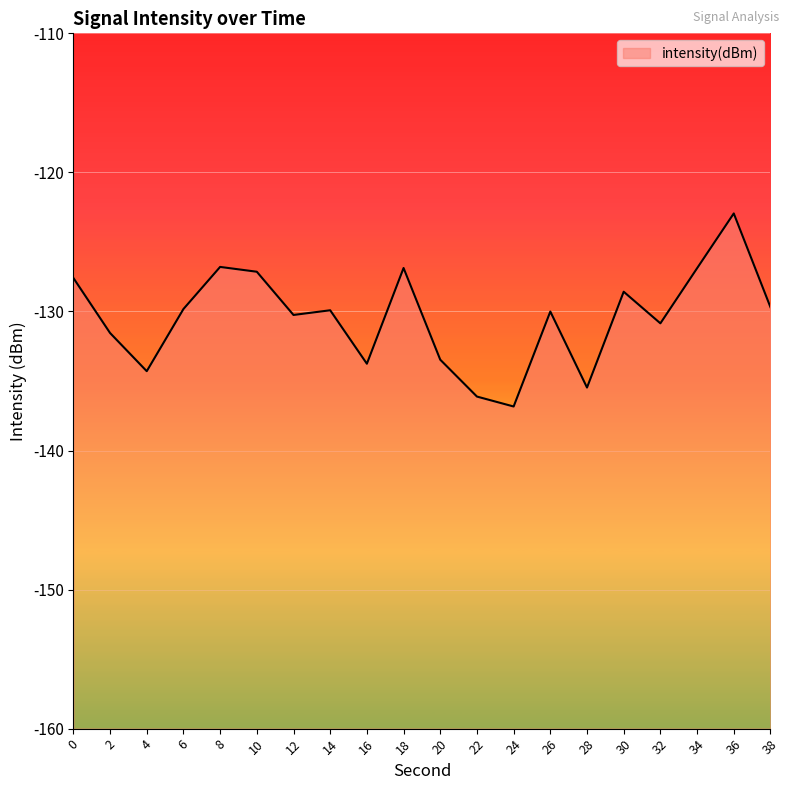

What is the change in value from 18 to 30?

-1.7